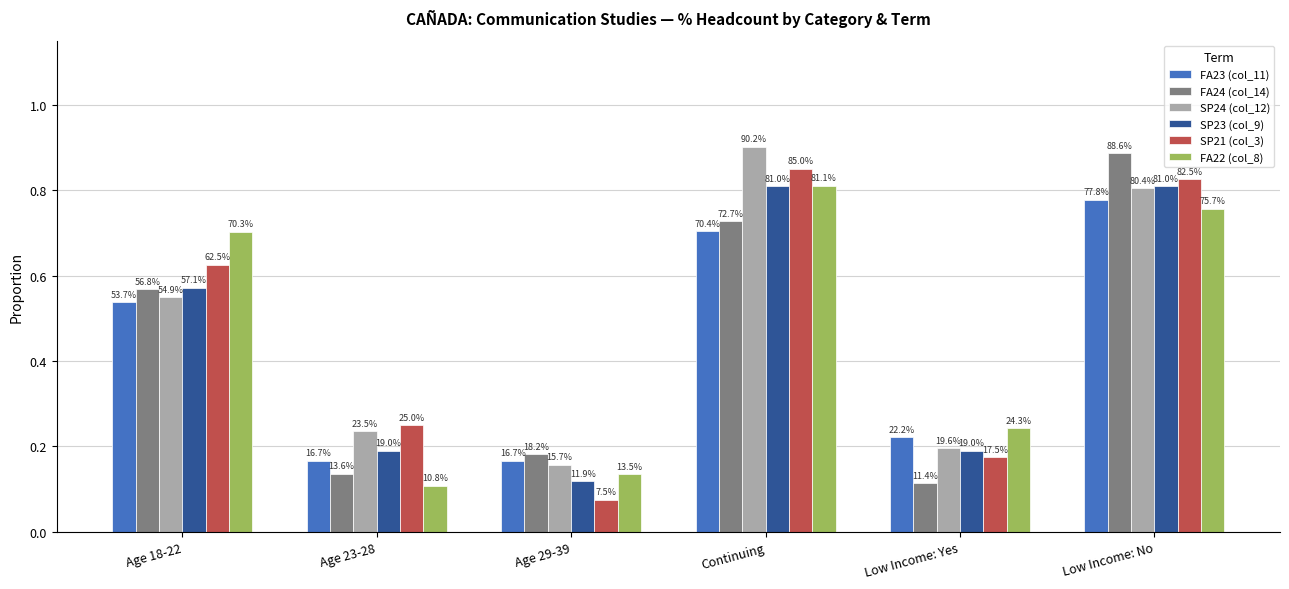

What are all the series names shown in the legend?

FA23 (col_11), FA24 (col_14), SP24 (col_12), SP23 (col_9), SP21 (col_3), FA22 (col_8)